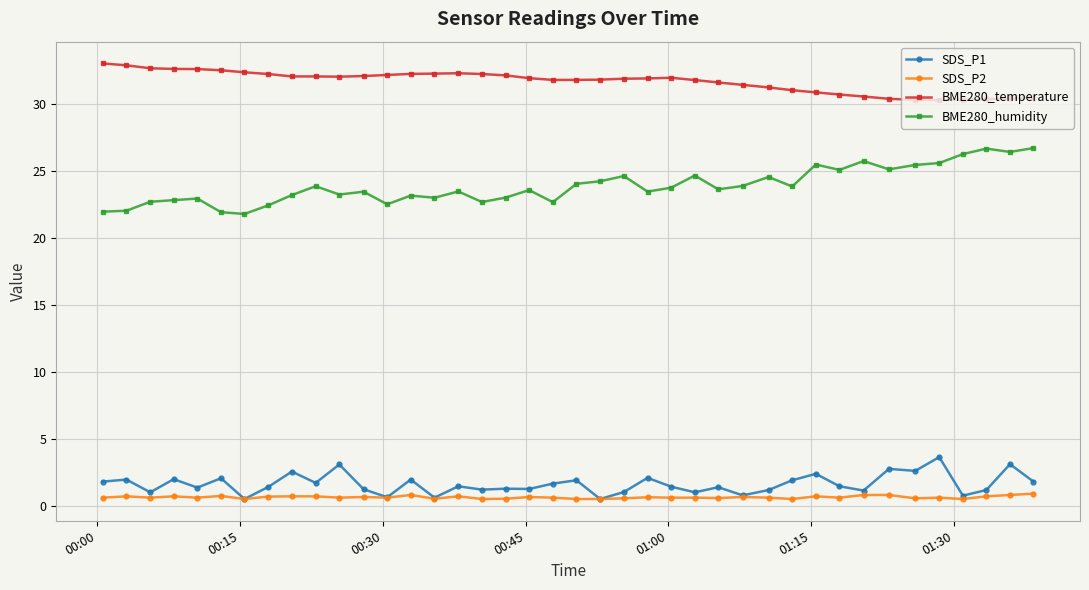

True or false: SDS_P1 has more than 0 points higher than both neighbors.

True